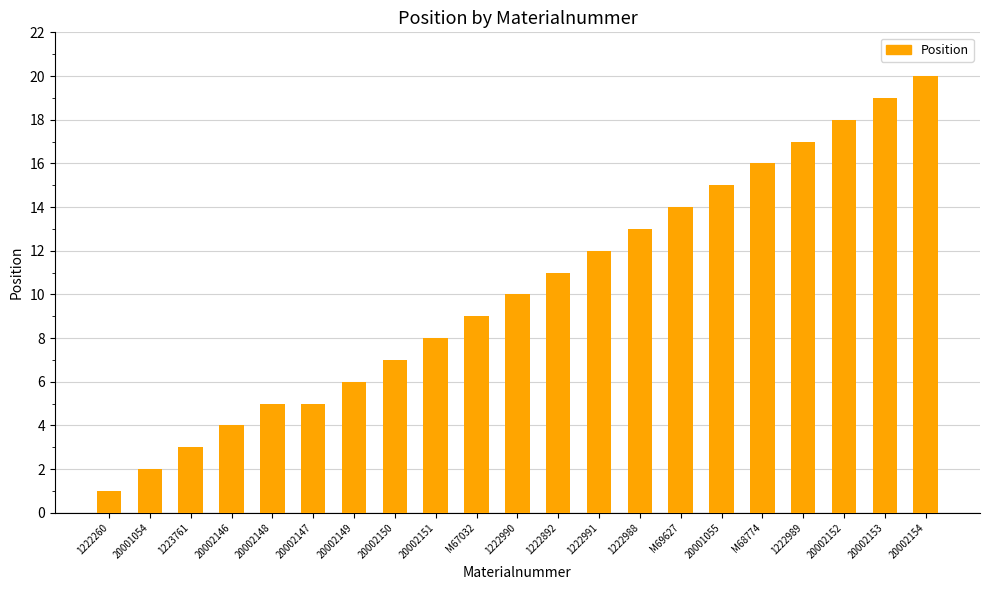

Reading left to right, list all the values displayed in this chart.

1222260=1	20001054=2	1223761=3	20002146=4	20002148=5	20002147=5	20002149=6	20002150=7	20002151=8	M67032=9	1222990=10	1222892=11	1222991=12	1222988=13	M69627=14	20001055=15	M68774=16	1222989=17	20002152=18	20002153=19	20002154=20